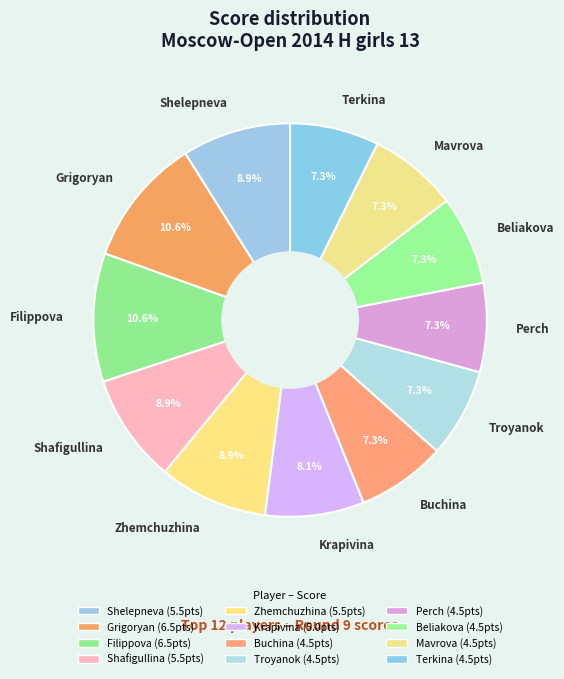

Combined, do Grigoryan and Shelepneva account for over 50%?

No